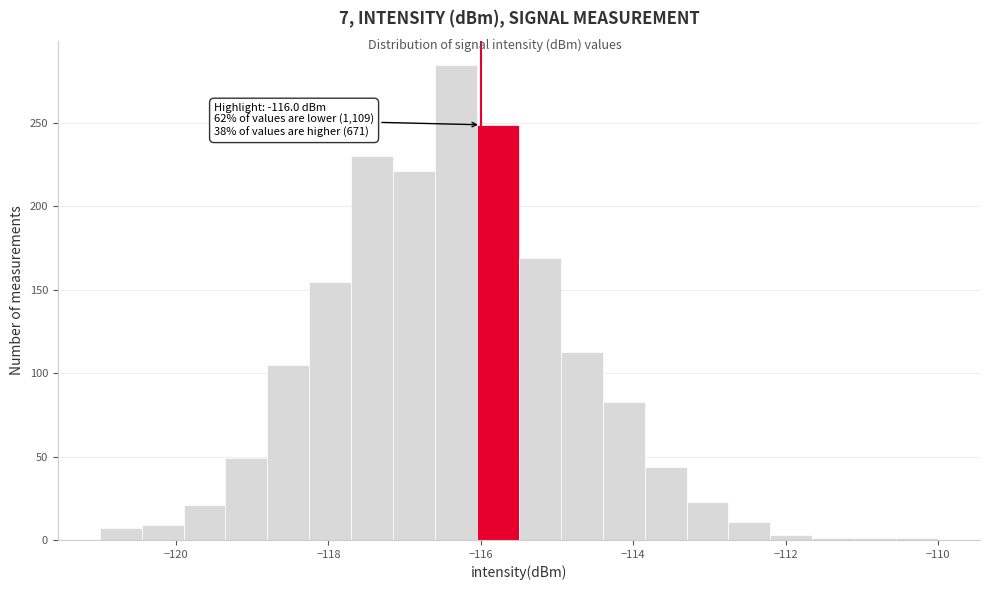

Read against the x-axis, roughly where is the centre of the tallest bar?

-116.4